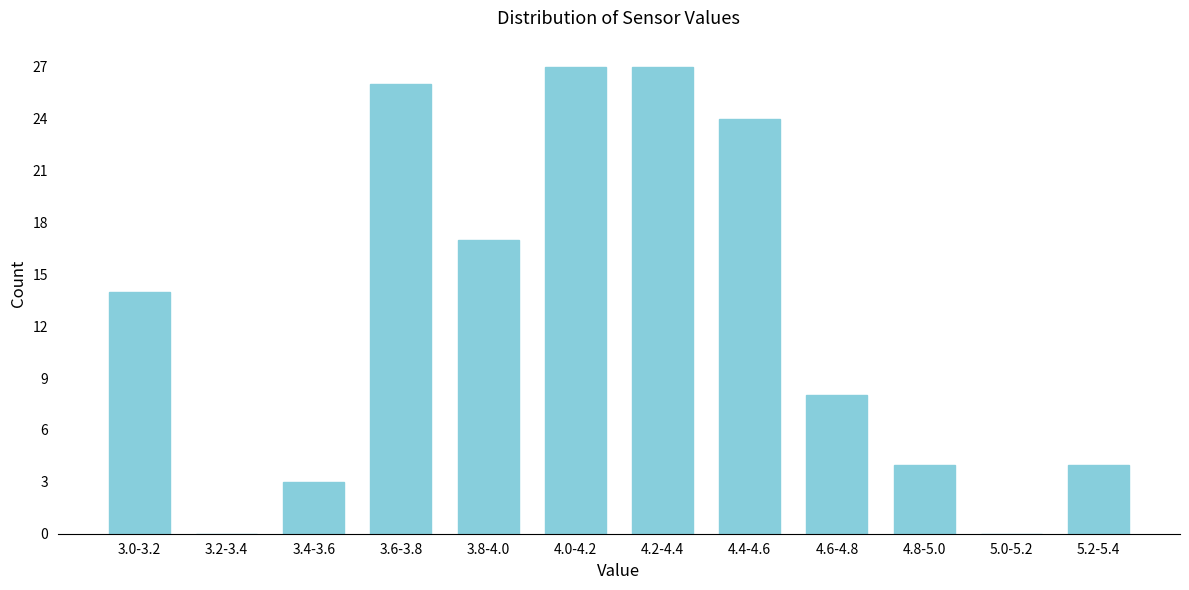

Reading left to right, what are all the values shown in this chart?

3.0-3.2=14	3.2-3.4=0	3.4-3.6=3	3.6-3.8=26	3.8-4.0=17	4.0-4.2=27	4.2-4.4=27	4.4-4.6=24	4.6-4.8=8	4.8-5.0=4	5.0-5.2=0	5.2-5.4=4